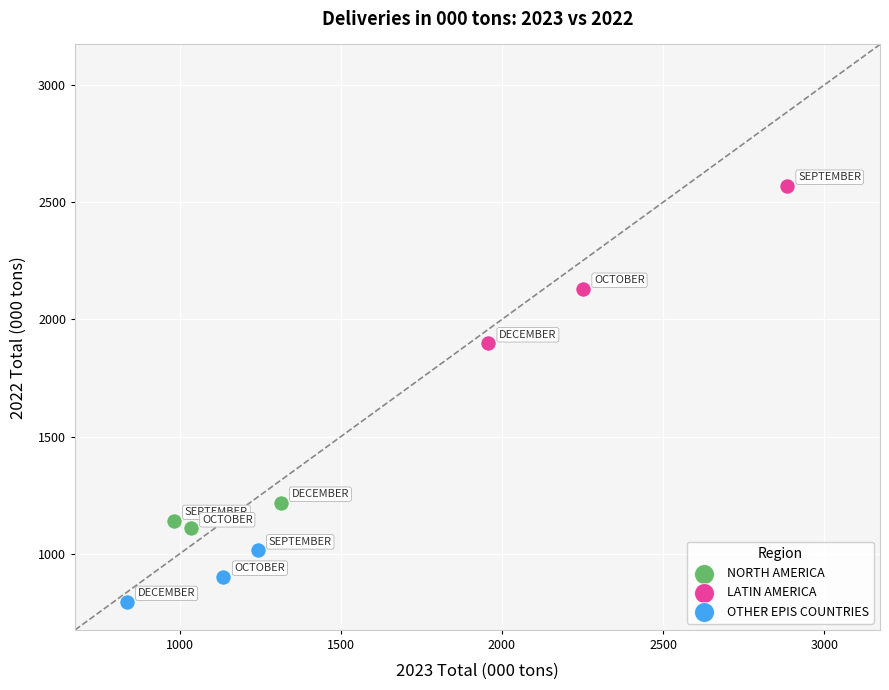

Which series reaches the minimum Y coordinate?

OTHER EPIS COUNTRIES